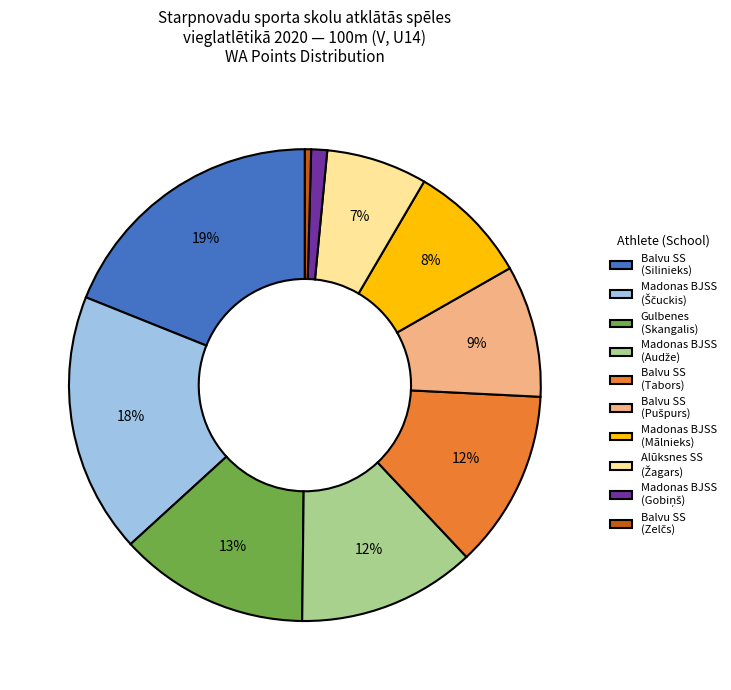

Count the number of slices in the pie.

10